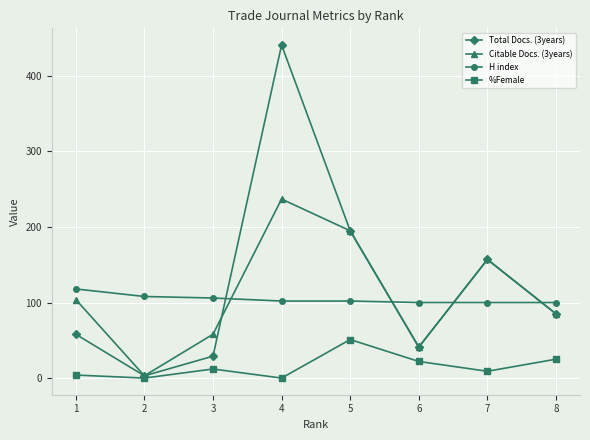

What is the value of the Total Docs. (3years) point at the 3rd from the left?

29